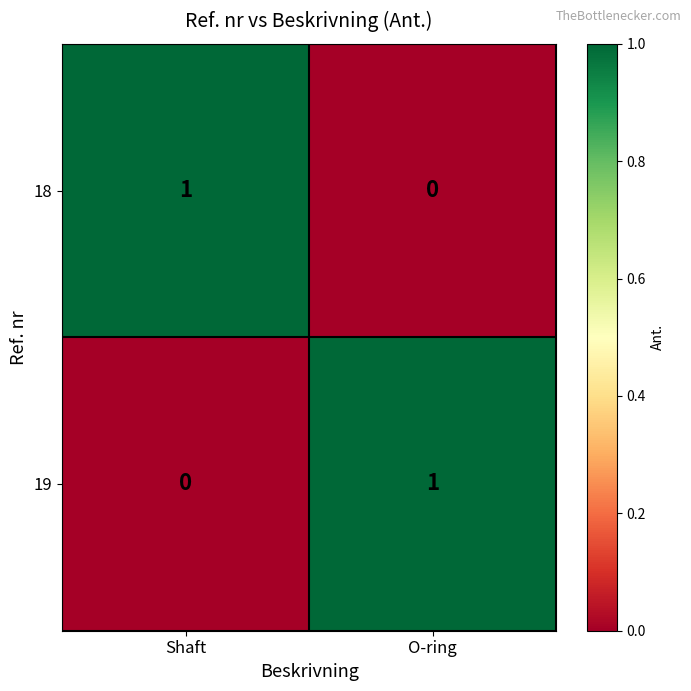

The value of 18 at Shaft is 2. True or false?

False